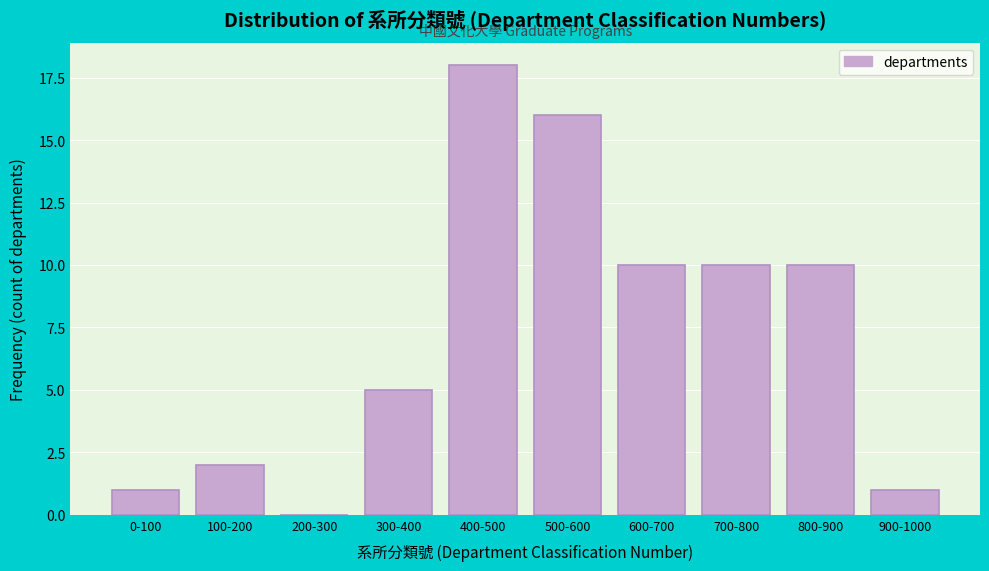

Reading left to right, transcribe all the data shown in this chart.

0-100=1	100-200=2	200-300=0	300-400=5	400-500=18	500-600=16	600-700=10	700-800=10	800-900=10	900-1000=1